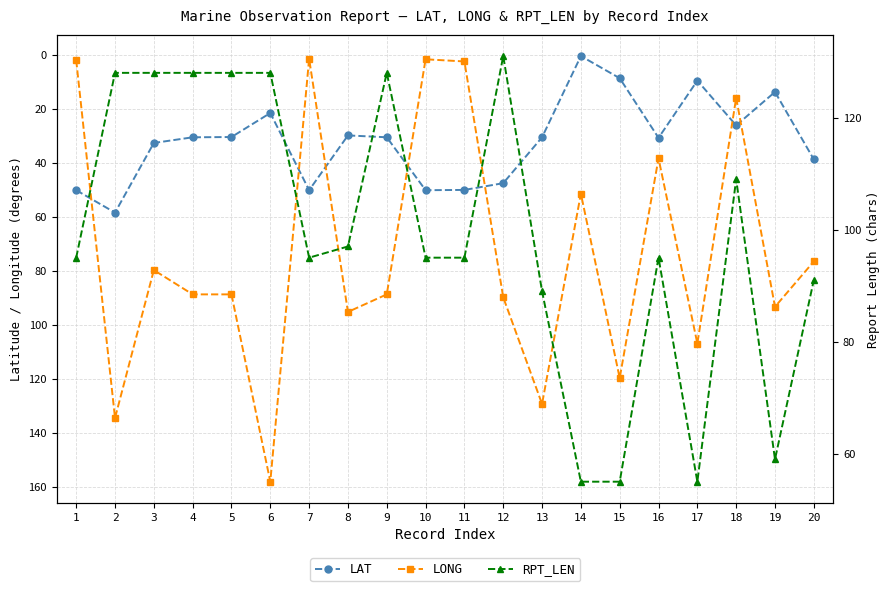

What value does the RPT_LEN series have at 18?

109.0